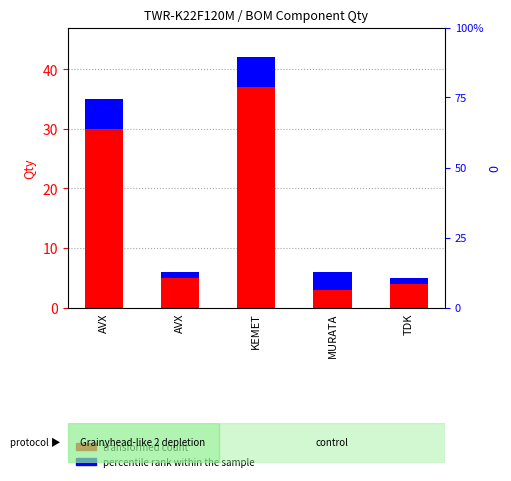

At which label is percentile rank within the sample closest to 3?

MURATA